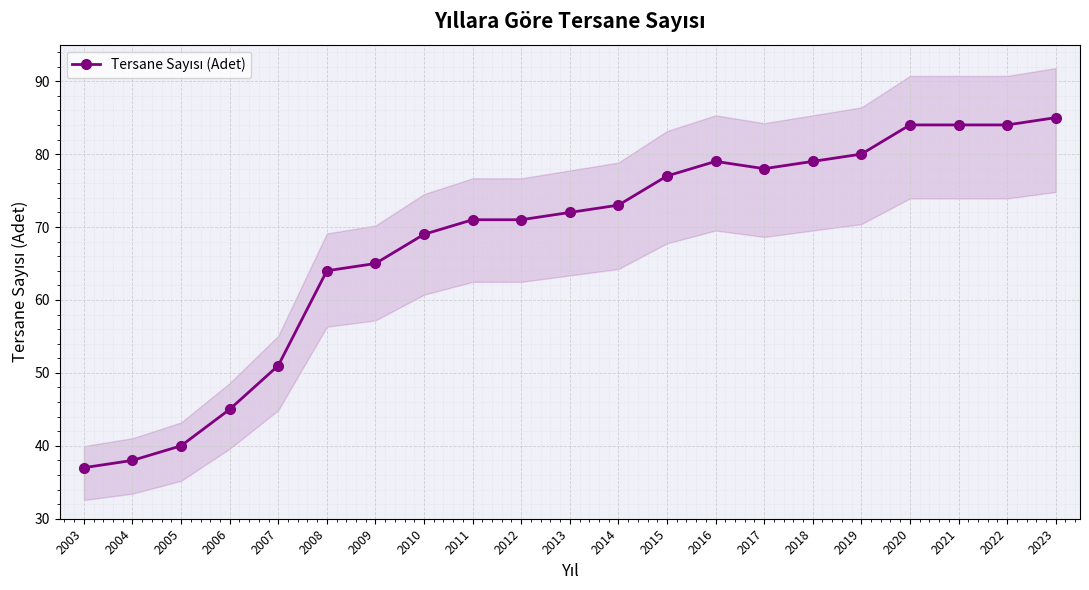

What is the difference between the maximum and second lowest values?

47